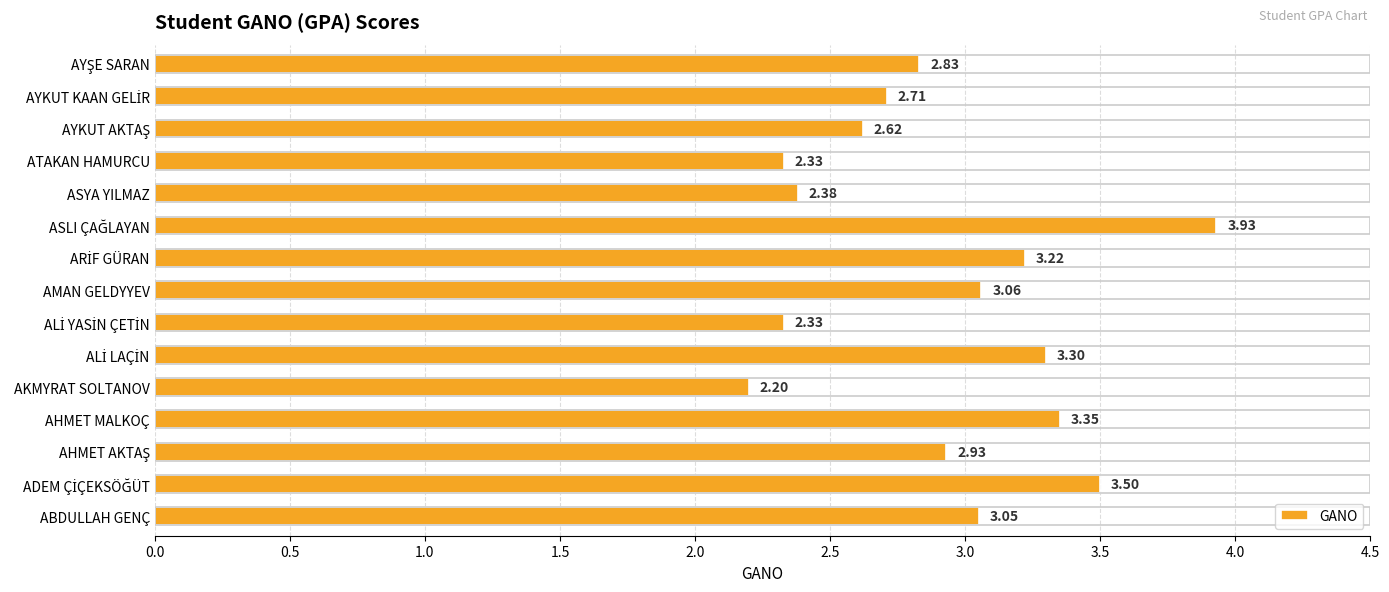

Between AMAN GELDYYEV and ASYA YILMAZ, which is larger?

AMAN GELDYYEV